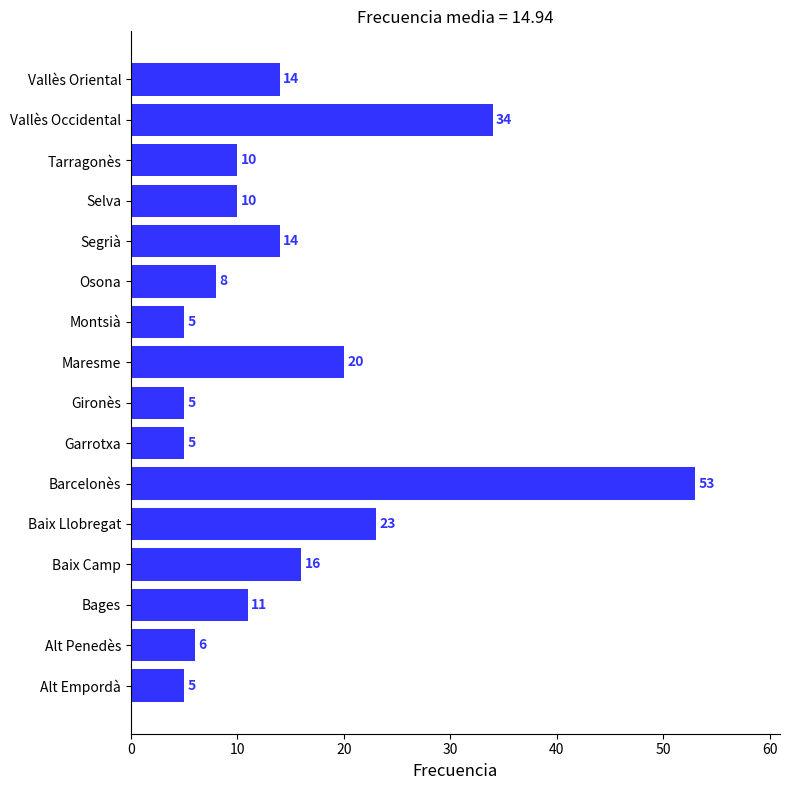

Read the value at Vallès Oriental, to the nearest 5.

15